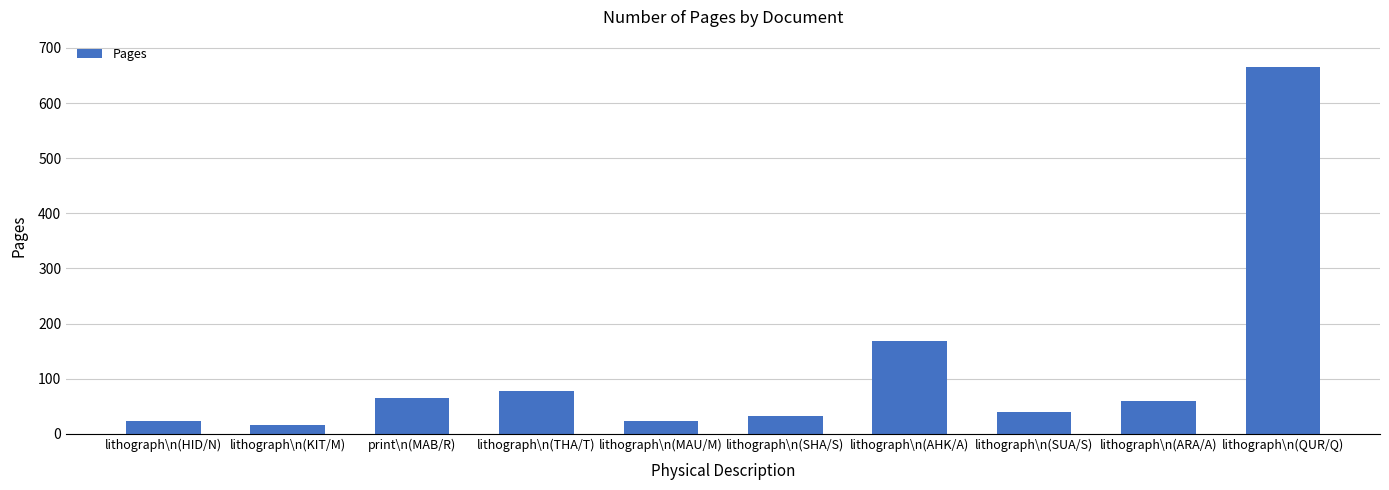

What is the ratio of the value at lithograph\n(ARA/A) to the value at lithograph\n(SHA/S)?

1.9